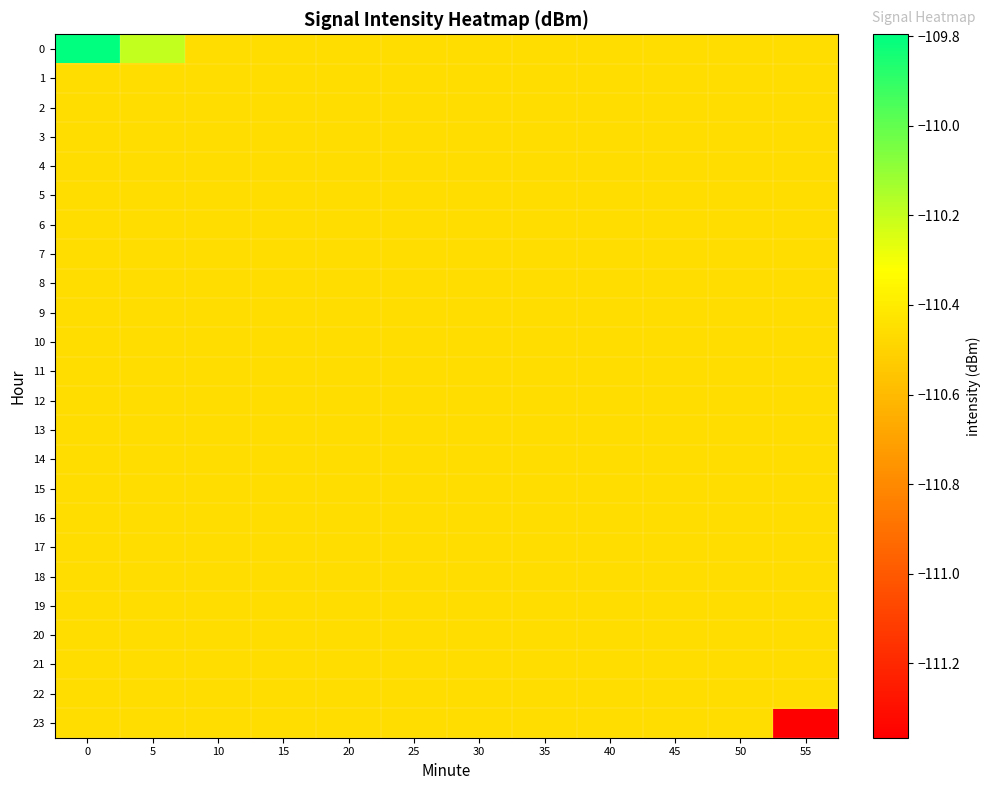

Reading left to right, transcribe all the data shown in this chart.

0: 0=-109.8	5=-110.2	10=-110.5	15=-110.5	20=-110.5	25=-110.5	30=-110.5	35=-110.5	40=-110.5	45=-110.5	50=-110.5	55=-110.5
1: 0=-110.5	5=-110.5	10=-110.5	15=-110.5	20=-110.5	25=-110.5	30=-110.5	35=-110.5	40=-110.5	45=-110.5	50=-110.5	55=-110.5
2: 0=-110.5	5=-110.5	10=-110.5	15=-110.5	20=-110.5	25=-110.5	30=-110.5	35=-110.5	40=-110.5	45=-110.5	50=-110.5	55=-110.5
3: 0=-110.5	5=-110.5	10=-110.5	15=-110.5	20=-110.5	25=-110.5	30=-110.5	35=-110.5	40=-110.5	45=-110.5	50=-110.5	55=-110.5
4: 0=-110.5	5=-110.5	10=-110.5	15=-110.5	20=-110.5	25=-110.5	30=-110.5	35=-110.5	40=-110.5	45=-110.5	50=-110.5	55=-110.5
5: 0=-110.5	5=-110.5	10=-110.5	15=-110.5	20=-110.5	25=-110.5	30=-110.5	35=-110.5	40=-110.5	45=-110.5	50=-110.5	55=-110.5
6: 0=-110.5	5=-110.5	10=-110.5	15=-110.5	20=-110.5	25=-110.5	30=-110.5	35=-110.5	40=-110.5	45=-110.5	50=-110.5	55=-110.5
7: 0=-110.5	5=-110.5	10=-110.5	15=-110.5	20=-110.5	25=-110.5	30=-110.5	35=-110.5	40=-110.5	45=-110.5	50=-110.5	55=-110.5
8: 0=-110.5	5=-110.5	10=-110.5	15=-110.5	20=-110.5	25=-110.5	30=-110.5	35=-110.5	40=-110.5	45=-110.5	50=-110.5	55=-110.5
9: 0=-110.5	5=-110.5	10=-110.5	15=-110.5	20=-110.5	25=-110.5	30=-110.5	35=-110.5	40=-110.5	45=-110.5	50=-110.5	55=-110.5
10: 0=-110.5	5=-110.5	10=-110.5	15=-110.5	20=-110.5	25=-110.5	30=-110.5	35=-110.5	40=-110.5	45=-110.5	50=-110.5	55=-110.5
11: 0=-110.5	5=-110.5	10=-110.5	15=-110.5	20=-110.5	25=-110.5	30=-110.5	35=-110.5	40=-110.5	45=-110.5	50=-110.5	55=-110.5
12: 0=-110.5	5=-110.5	10=-110.5	15=-110.5	20=-110.5	25=-110.5	30=-110.5	35=-110.5	40=-110.5	45=-110.5	50=-110.5	55=-110.5
13: 0=-110.5	5=-110.5	10=-110.5	15=-110.5	20=-110.5	25=-110.5	30=-110.5	35=-110.5	40=-110.5	45=-110.5	50=-110.5	55=-110.5
14: 0=-110.5	5=-110.5	10=-110.5	15=-110.5	20=-110.5	25=-110.5	30=-110.5	35=-110.5	40=-110.5	45=-110.5	50=-110.5	55=-110.5
15: 0=-110.5	5=-110.5	10=-110.5	15=-110.5	20=-110.5	25=-110.5	30=-110.5	35=-110.5	40=-110.5	45=-110.5	50=-110.5	55=-110.5
16: 0=-110.5	5=-110.5	10=-110.5	15=-110.5	20=-110.5	25=-110.5	30=-110.5	35=-110.5	40=-110.5	45=-110.5	50=-110.5	55=-110.5
17: 0=-110.5	5=-110.5	10=-110.5	15=-110.5	20=-110.5	25=-110.5	30=-110.5	35=-110.5	40=-110.5	45=-110.5	50=-110.5	55=-110.5
18: 0=-110.5	5=-110.5	10=-110.5	15=-110.5	20=-110.5	25=-110.5	30=-110.5	35=-110.5	40=-110.5	45=-110.5	50=-110.5	55=-110.5
19: 0=-110.5	5=-110.5	10=-110.5	15=-110.5	20=-110.5	25=-110.5	30=-110.5	35=-110.5	40=-110.5	45=-110.5	50=-110.5	55=-110.5
20: 0=-110.5	5=-110.5	10=-110.5	15=-110.5	20=-110.5	25=-110.5	30=-110.5	35=-110.5	40=-110.5	45=-110.5	50=-110.5	55=-110.5
21: 0=-110.5	5=-110.5	10=-110.5	15=-110.5	20=-110.5	25=-110.5	30=-110.5	35=-110.5	40=-110.5	45=-110.5	50=-110.5	55=-110.5
22: 0=-110.5	5=-110.5	10=-110.5	15=-110.5	20=-110.5	25=-110.5	30=-110.5	35=-110.5	40=-110.5	45=-110.5	50=-110.5	55=-110.5
23: 0=-110.5	5=-110.5	10=-110.5	15=-110.5	20=-110.5	25=-110.5	30=-110.5	35=-110.5	40=-110.5	45=-110.5	50=-110.5	55=-111.4